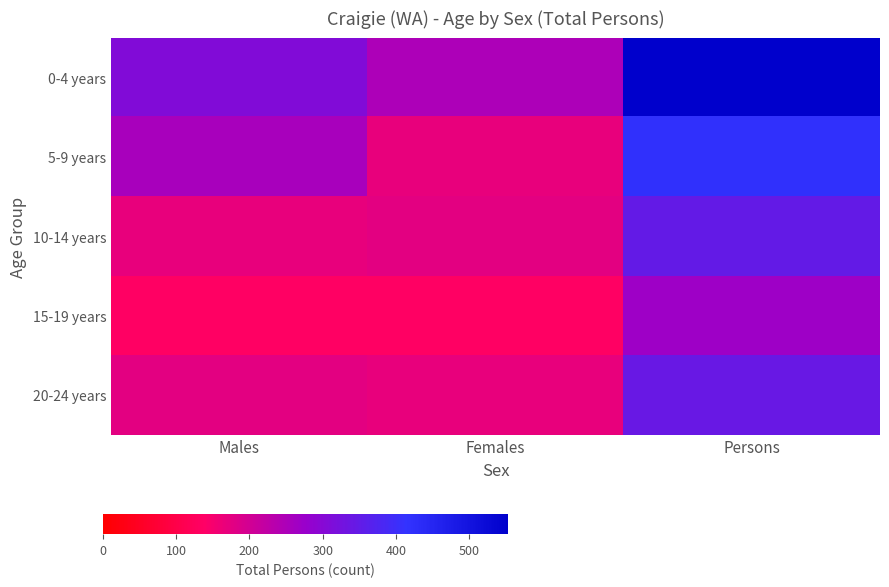

Reading left to right, transcribe all the data shown in this chart.

0-4 years: Males=307	Females=249	Persons=553
5-9 years: Males=256	Females=170	Persons=423
10-14 years: Males=170	Females=175	Persons=348
15-19 years: Males=134	Females=134	Persons=268
20-24 years: Males=176	Females=170	Persons=342